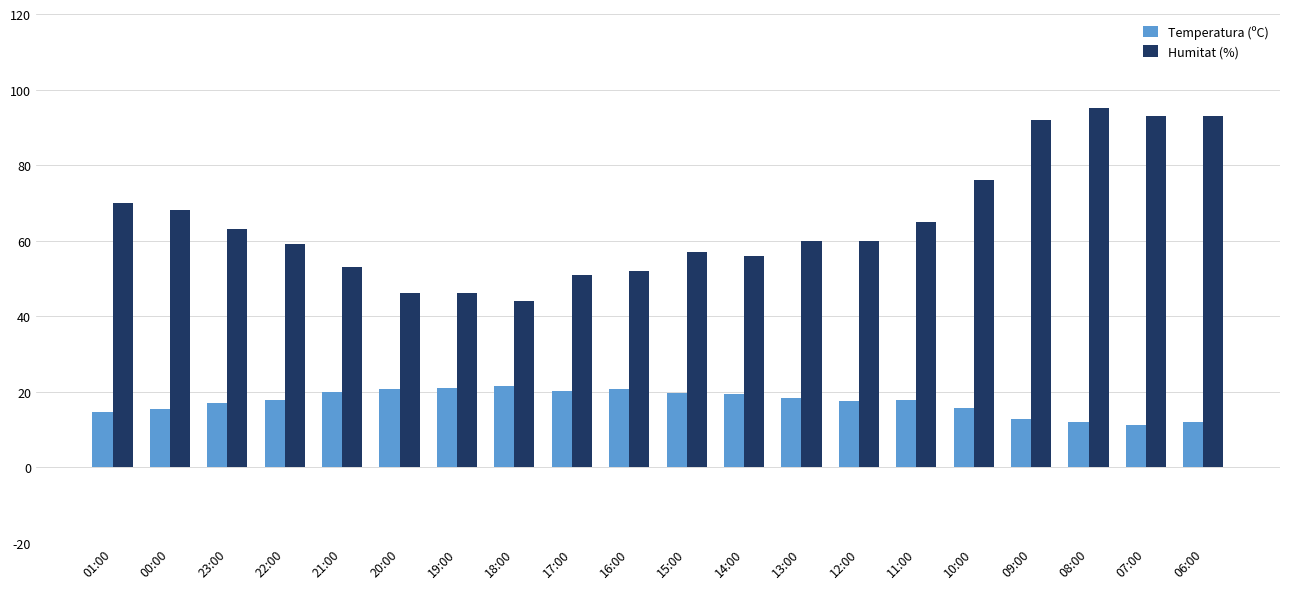

How many bars are there in total?

40